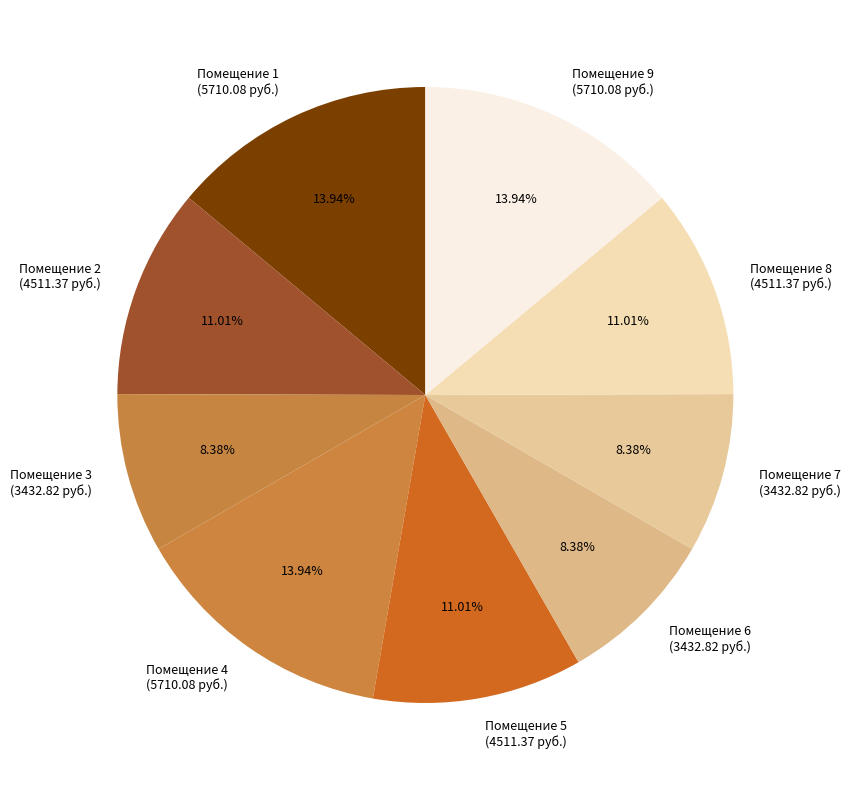

Is there a majority slice in this chart?

No